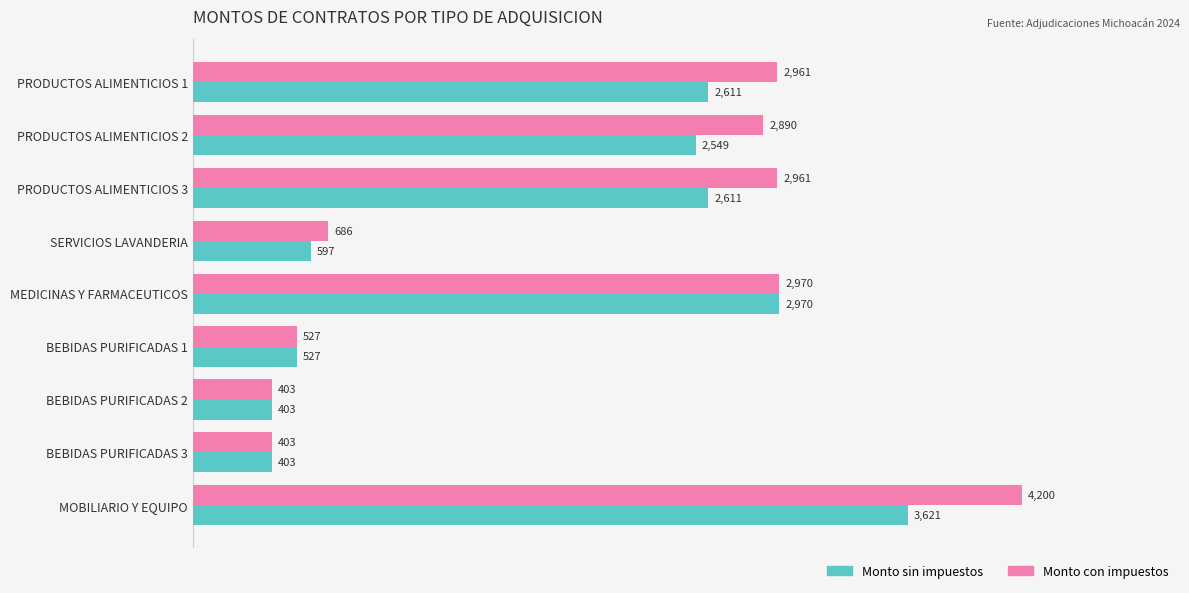

Is it true that Monto con impuestos equals 2961.2 at PRODUCTOS ALIMENTICIOS 3?

True